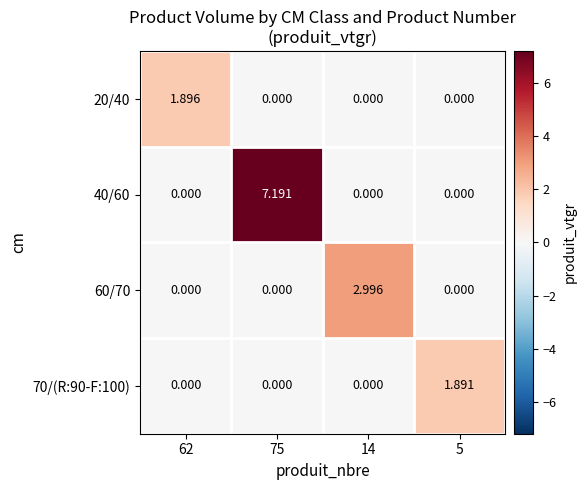

Between 75 and 14, which series saw the biggest shift?

40/60